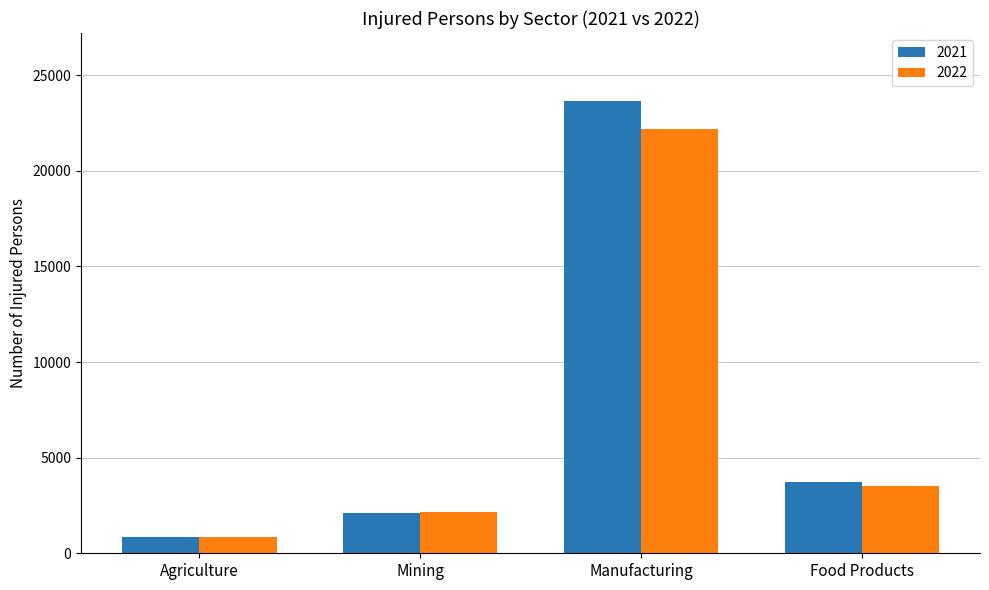

What value does the 2022 series have at Mining, to the nearest 50?

2150